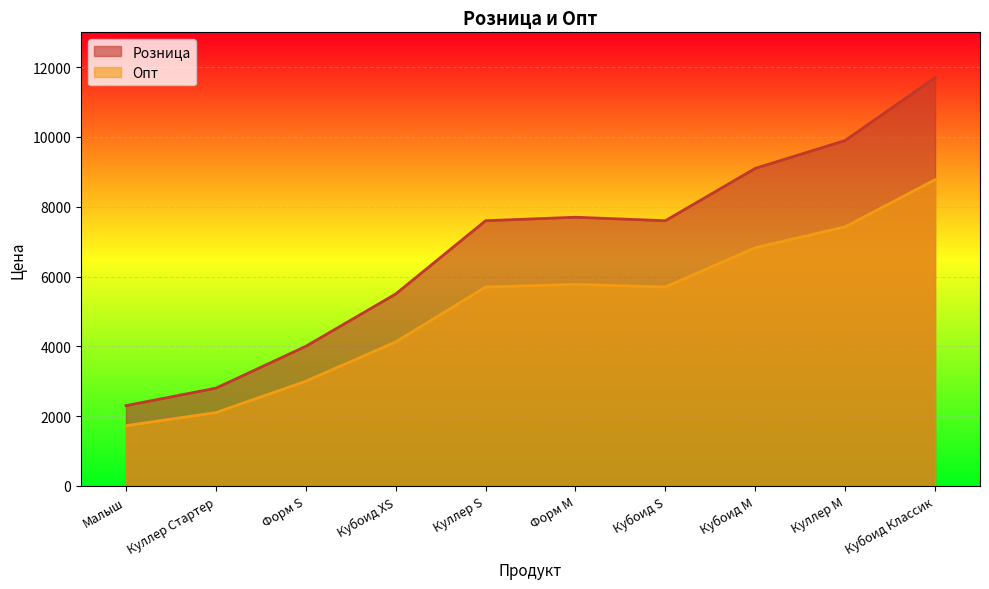

What is the minimum value shown in the chart?

1725